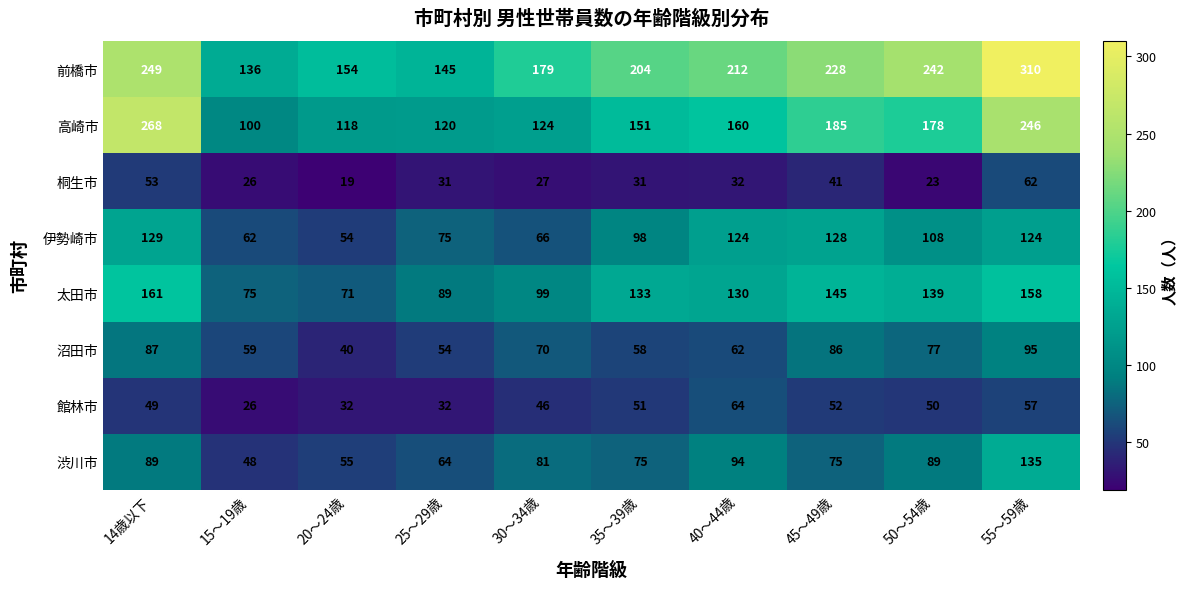

Which series changed the most between 15～19歳 and 30～34歳?

前橋市